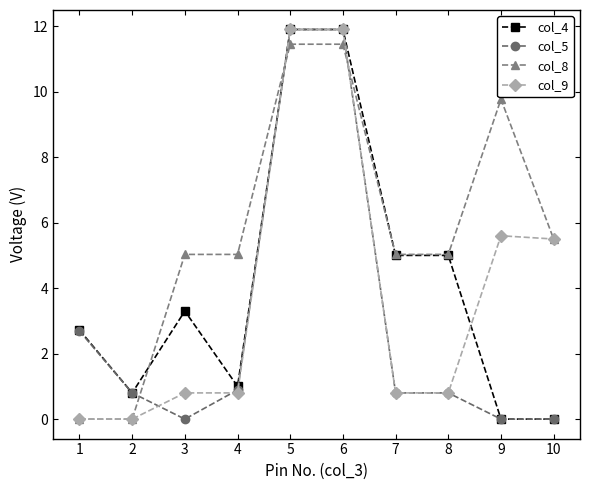

What is the maximum value for col_5?

11.9